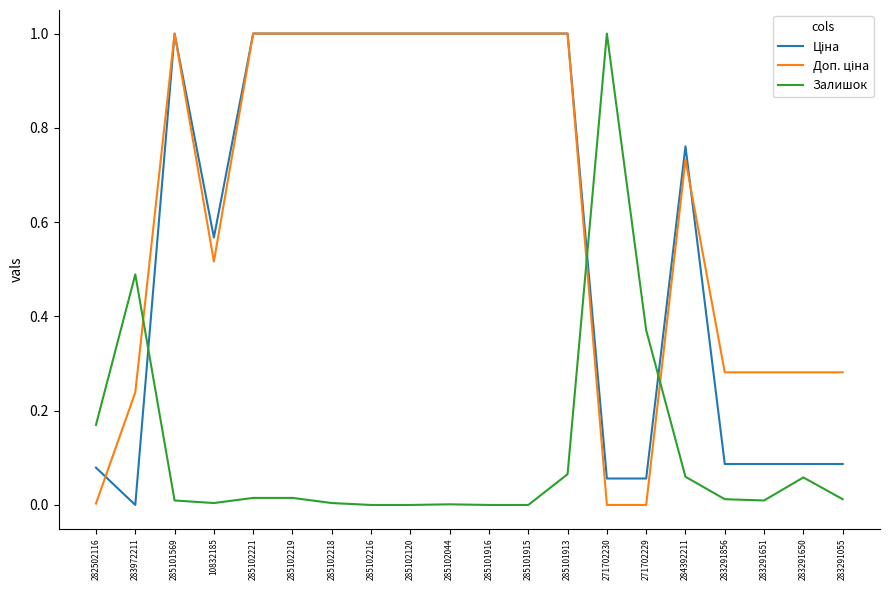

What is the difference between the highest and lowest values at 285101915?

1.0